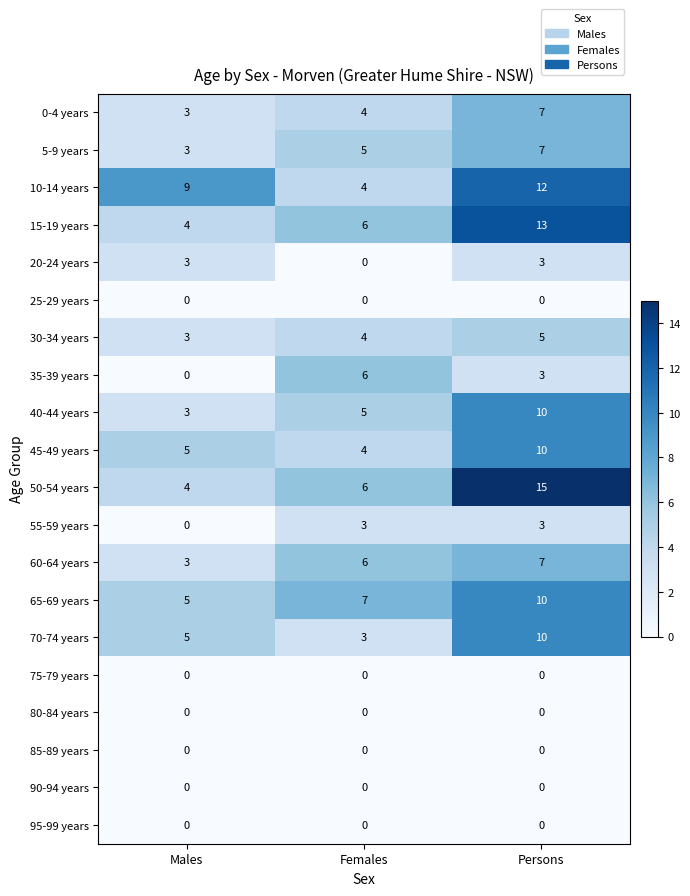

Which series has the widest spread of values?

50-54 years